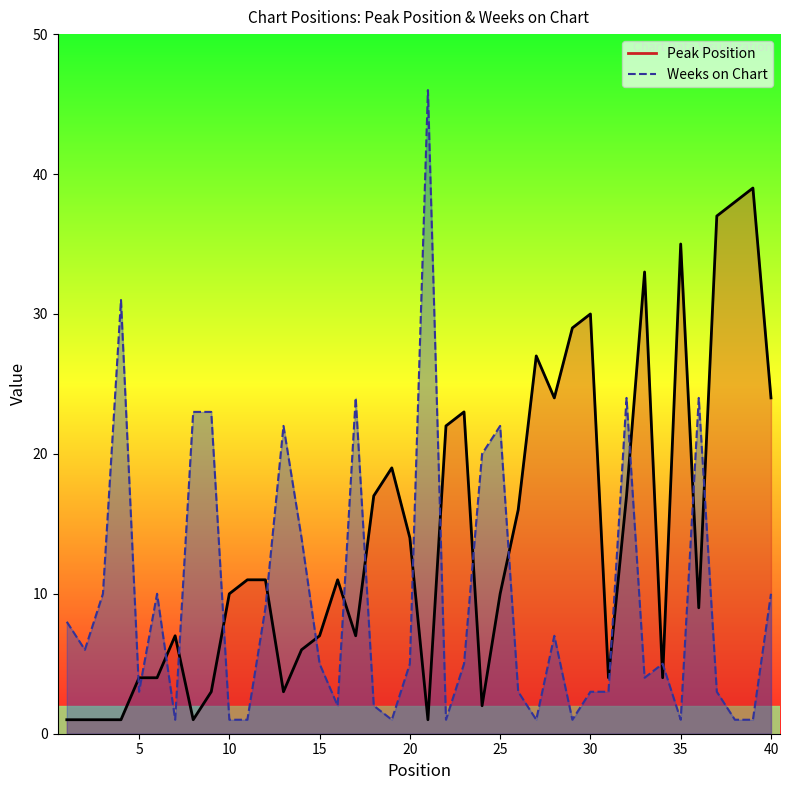

Count the number of categories in the chart.

40